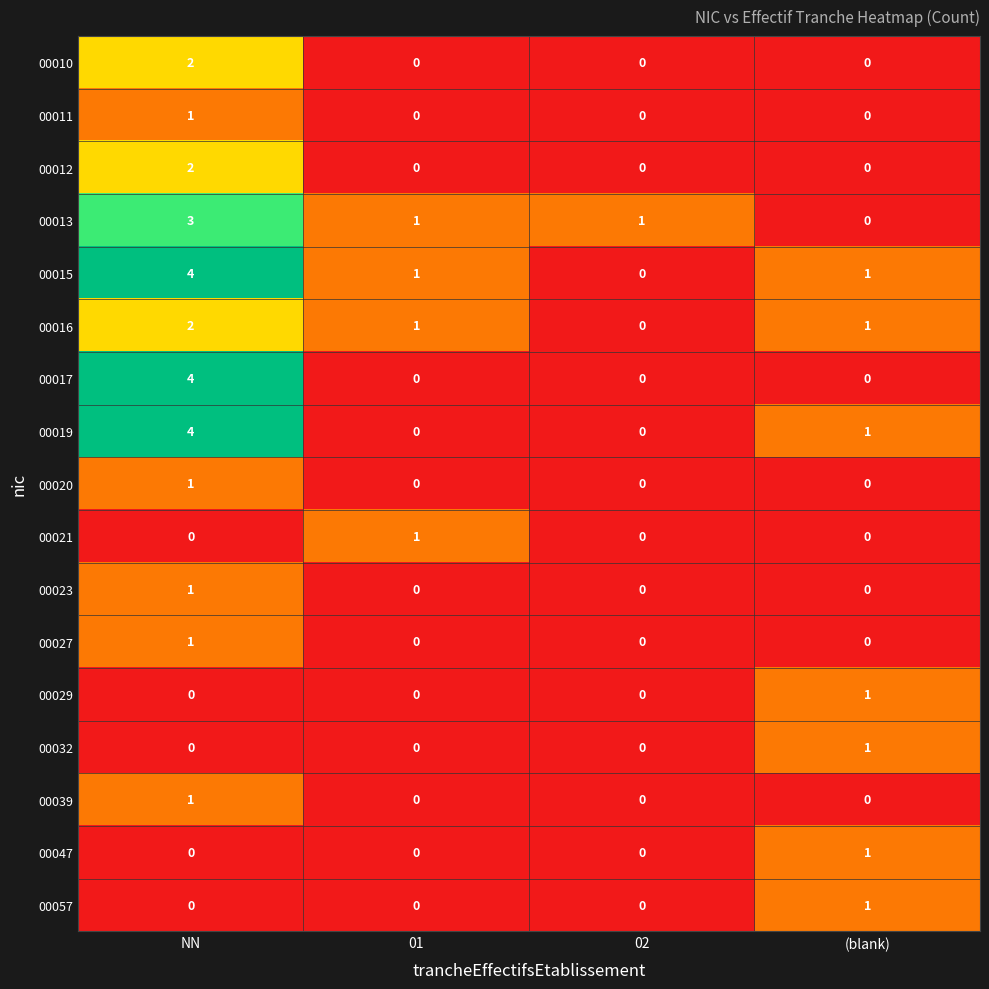

The 00020 series shows 2 at NN. True or false?

False